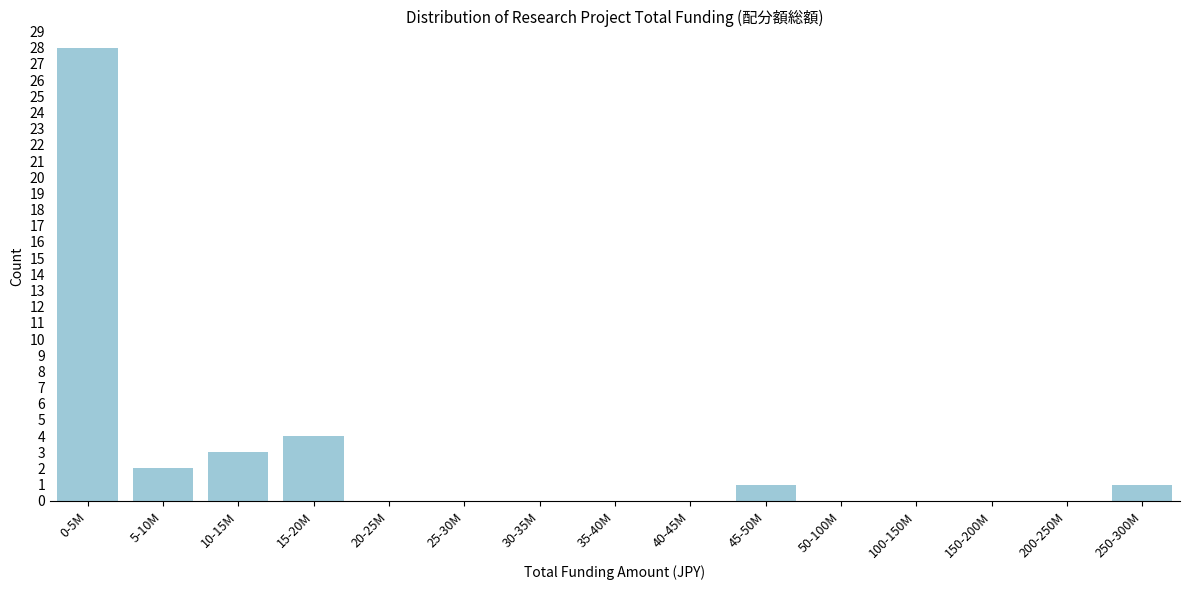

Reading right to left, transcribe all the data shown in this chart.

250-300M=1	200-250M=0	150-200M=0	100-150M=0	50-100M=0	45-50M=1	40-45M=0	35-40M=0	30-35M=0	25-30M=0	20-25M=0	15-20M=4	10-15M=3	5-10M=2	0-5M=28